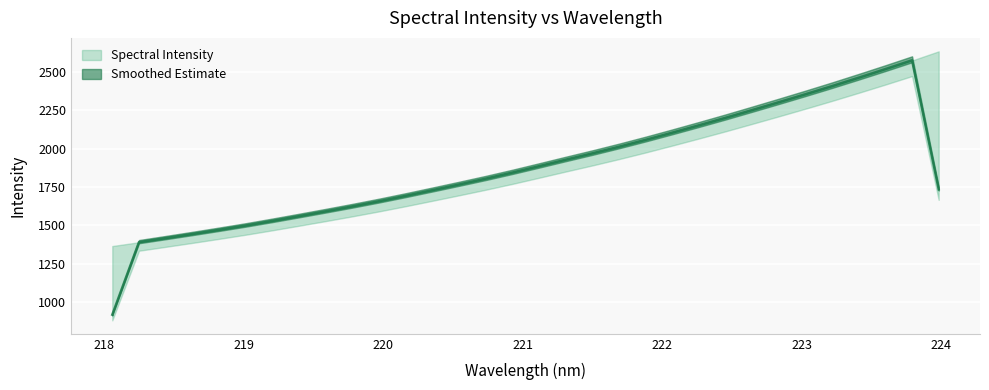

Reading left to right, what are all the values shown in this chart?

218.0596=1365.3	218.2508=1390.1	218.442=1416.2	218.6332=1444.3	218.8244=1470.0	219.0156=1498.3	219.2067=1528.7	219.3979=1559.8	219.589=1591.3	219.7801=1623.2	219.9712=1656.4	220.1623=1691.9	220.3533=1729.0	220.5444=1766.3	220.7354=1803.2	220.9264=1842.5	221.1174=1885.3	221.3083=1927.8	221.4993=1968.7	221.6902=2009.4	221.8812=2056.9	222.0721=2103.6	222.263=2149.8	222.4538=2200.2	222.6447=2250.2	222.8355=2301.2	223.0264=2353.3	223.2172=2405.7	223.408=2460.4	223.5987=2517.4	223.7895=2573.0	223.9802=2632.4